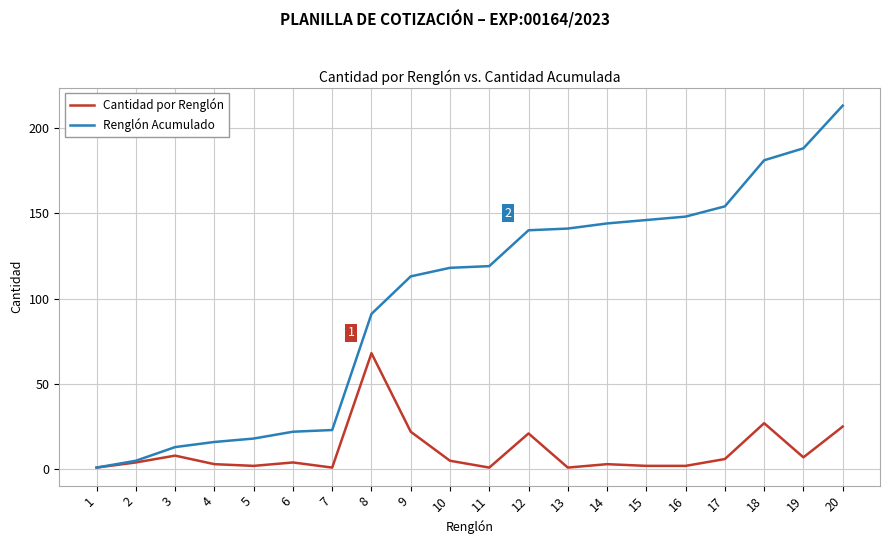

Is it true that Cantidad por Renglón equals 34 at 9?

False